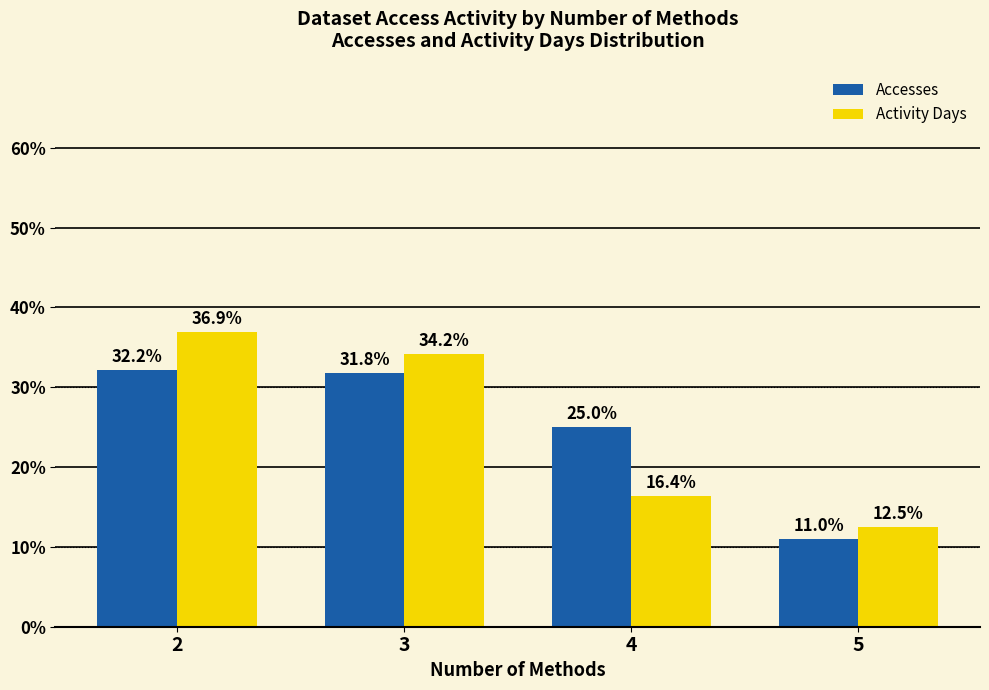

What is the total value across all series at 2?

69.1